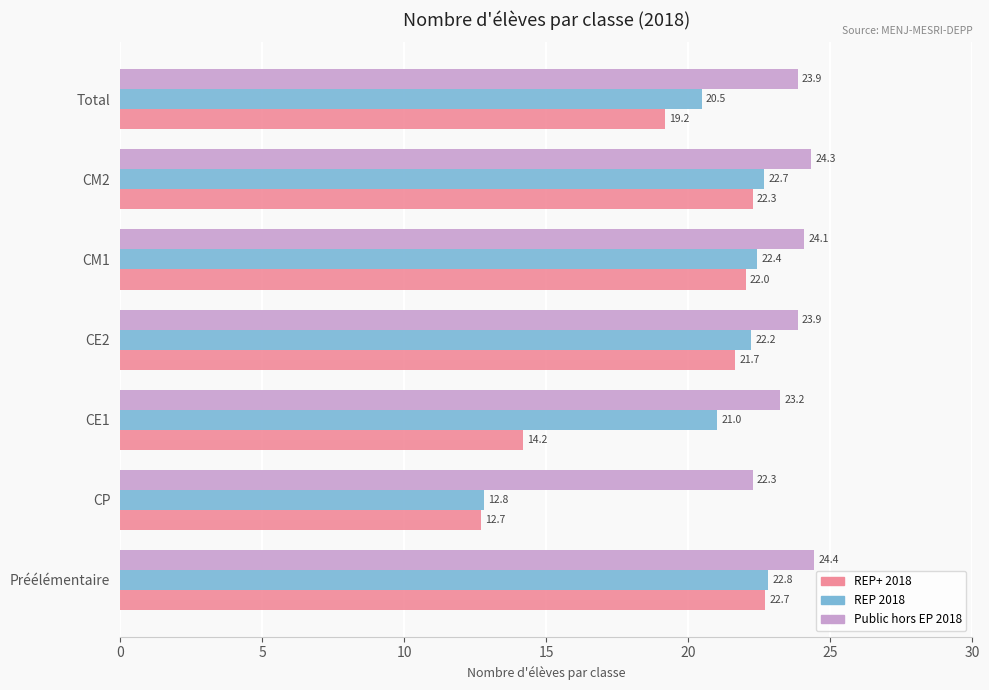

At Total, list the series in order from largest to smallest.

Public hors EP 2018, REP 2018, REP+ 2018